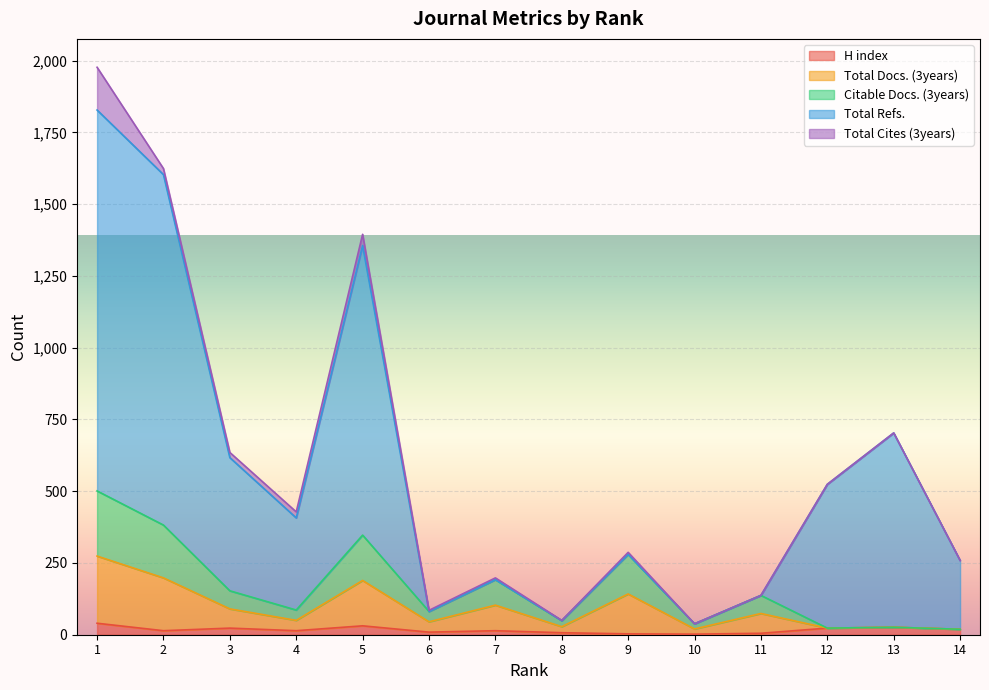

The value of Total Refs. at 6 is 81. True or false?

True